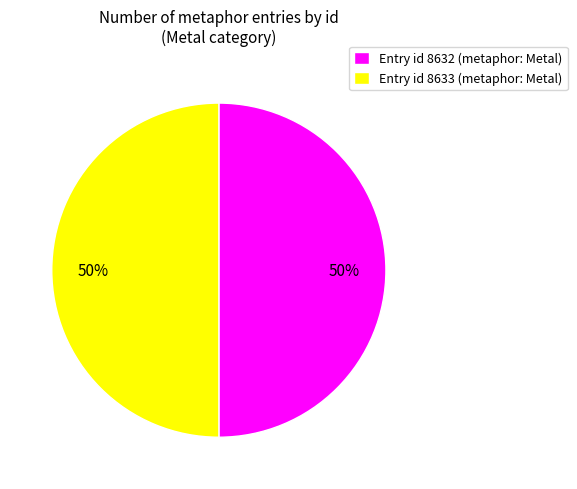

Count the number of slices in the pie.

2